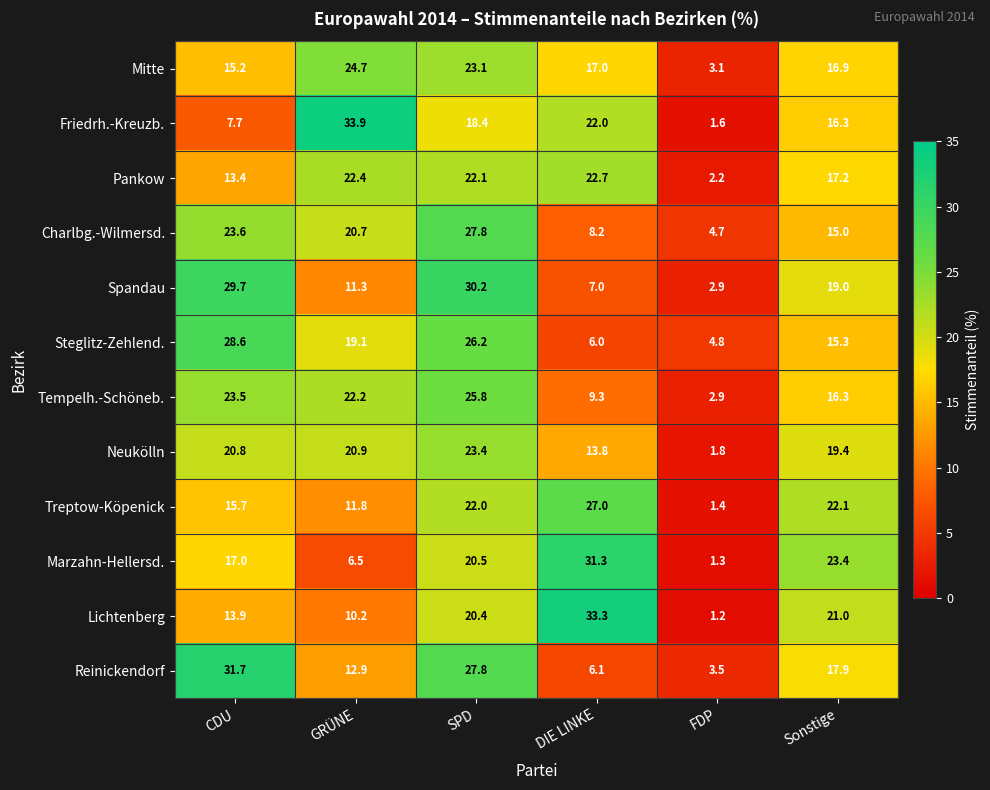

What is the difference between the highest and lowest values at SPD?

11.8